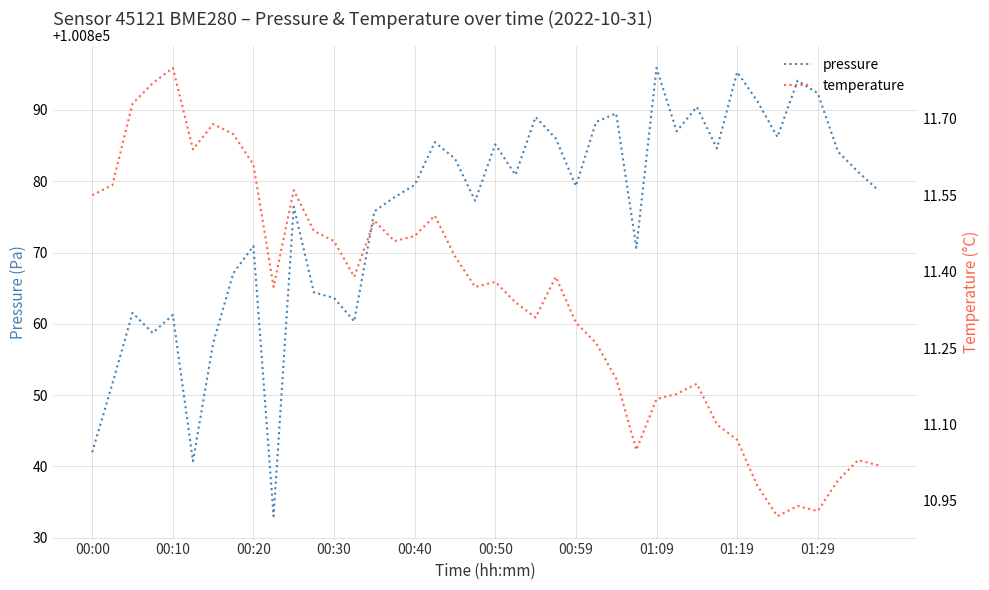

What are all the series names shown in the legend?

pressure, temperature